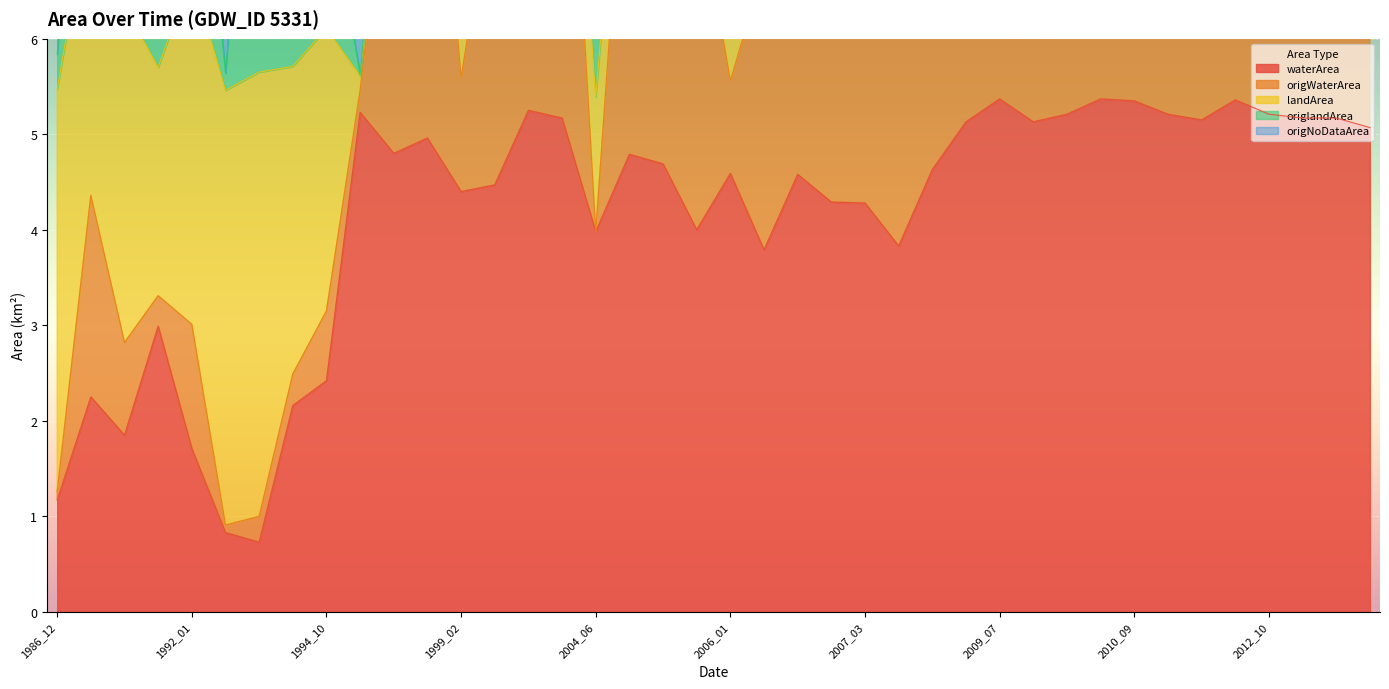

The origNoDataArea series shows 5.6 at 1993_04. True or false?

True